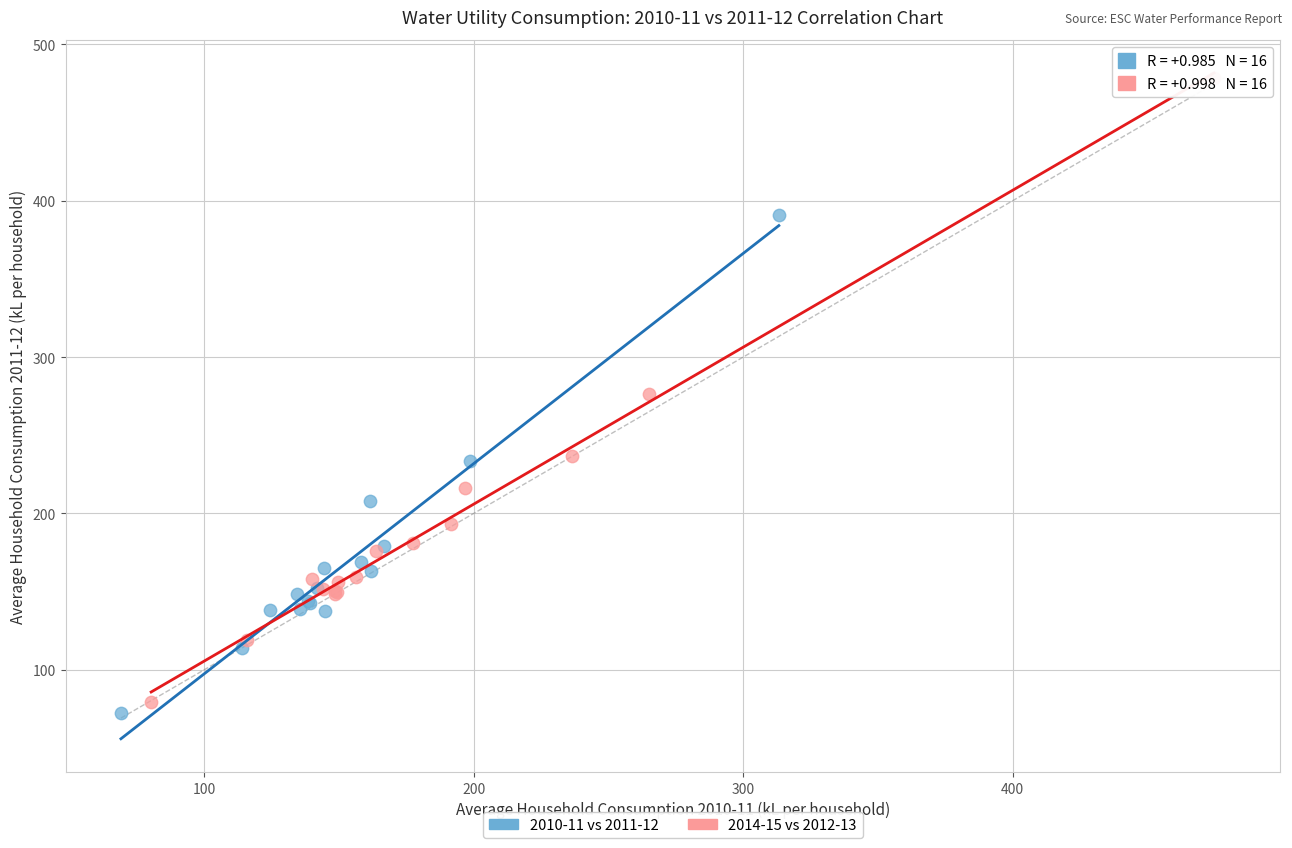

Which series contains the highest Y value?

2014-15 vs 2012-13